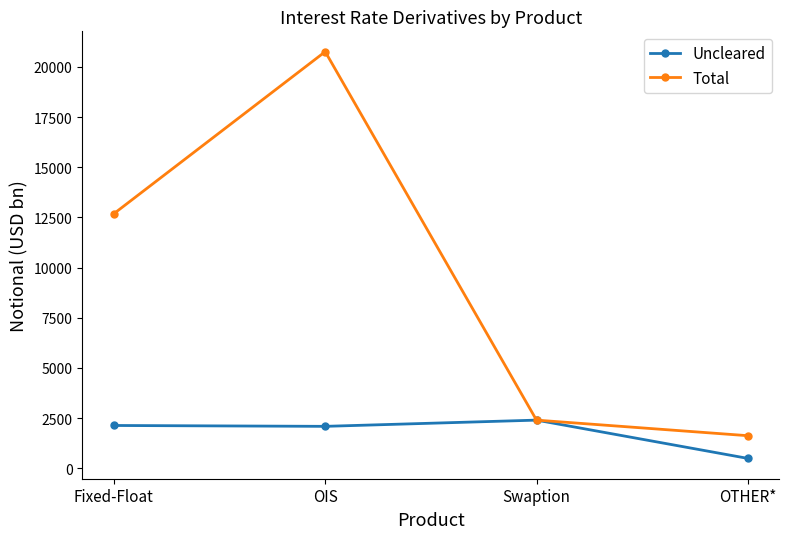

Which label corresponds to the largest value in the chart?

OIS